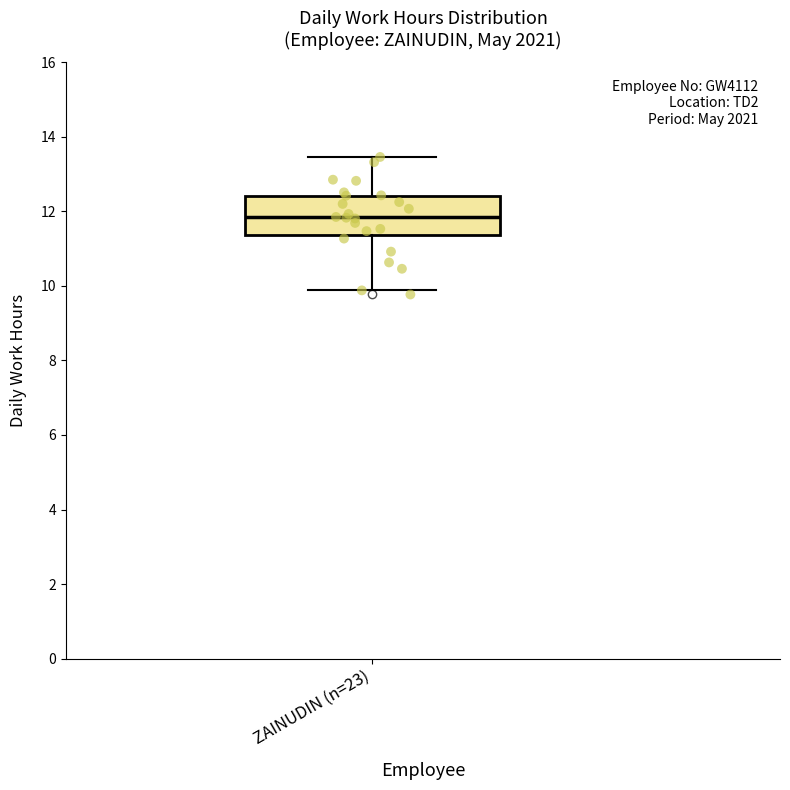

Read this box plot against the y-axis: the position of the median line, the range covered by the box, and the ends of both whiskers. The values are not printed on the chart, so give them approximately, as read against the axis.

median 11.8, box 11.4 to 12.4, whiskers 9.8 to 13.4